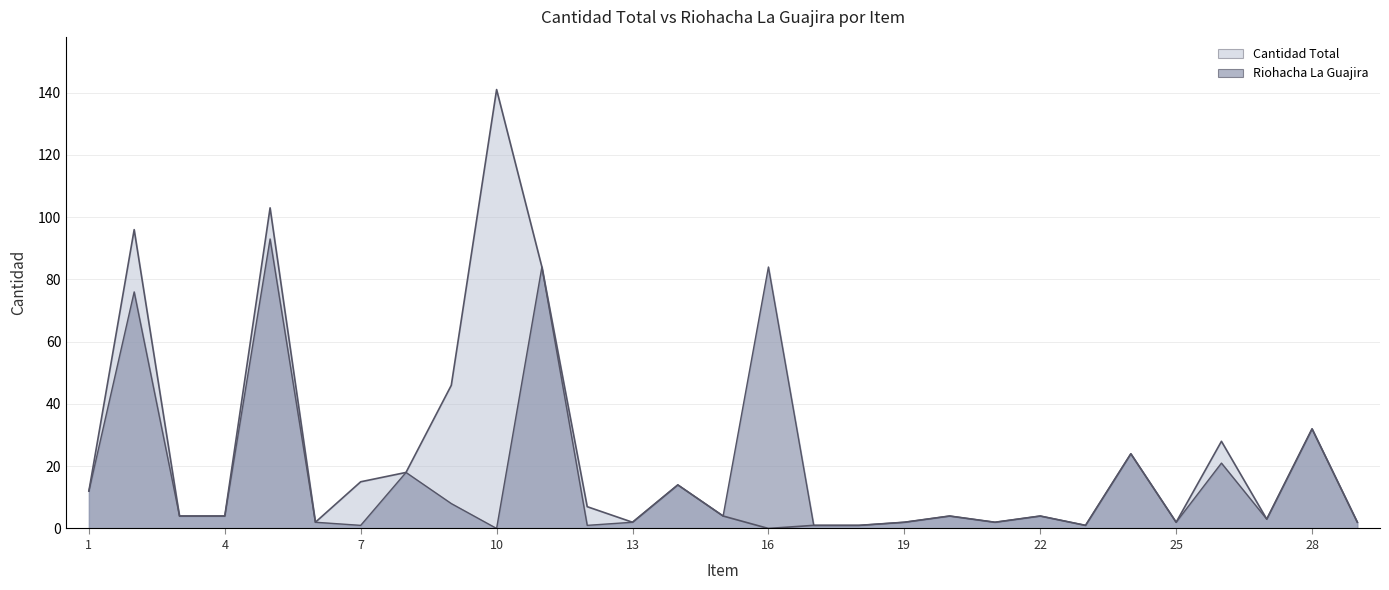

What is the value of the Riohacha La Guajira point at the 15th from the left?

4